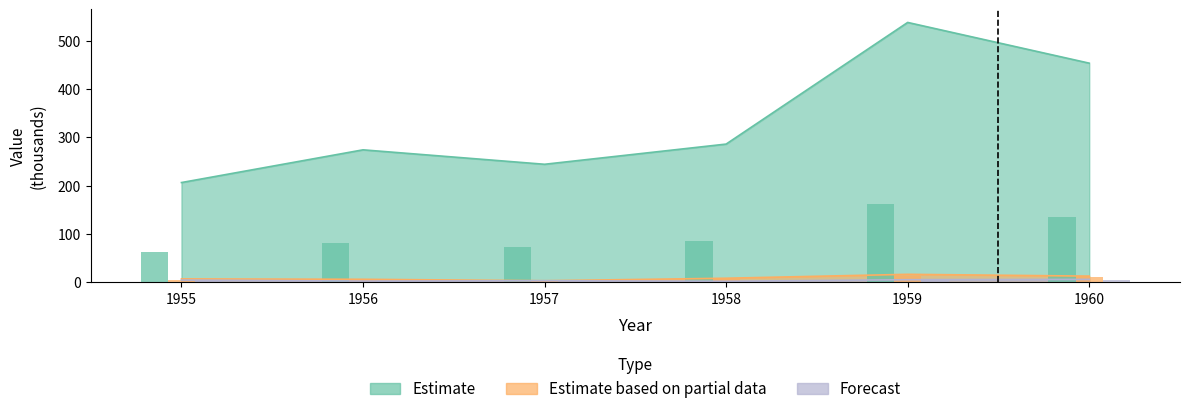

At which category is the sum across all series the highest?

1959